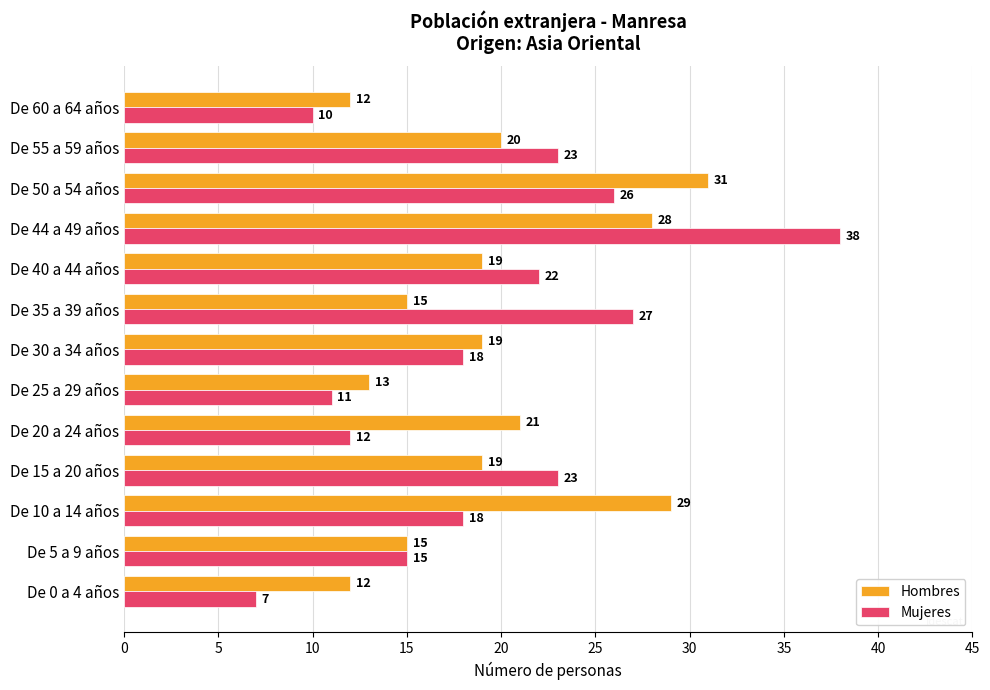

Rank the series by their maximum value, from highest to lowest.

Mujeres, Hombres